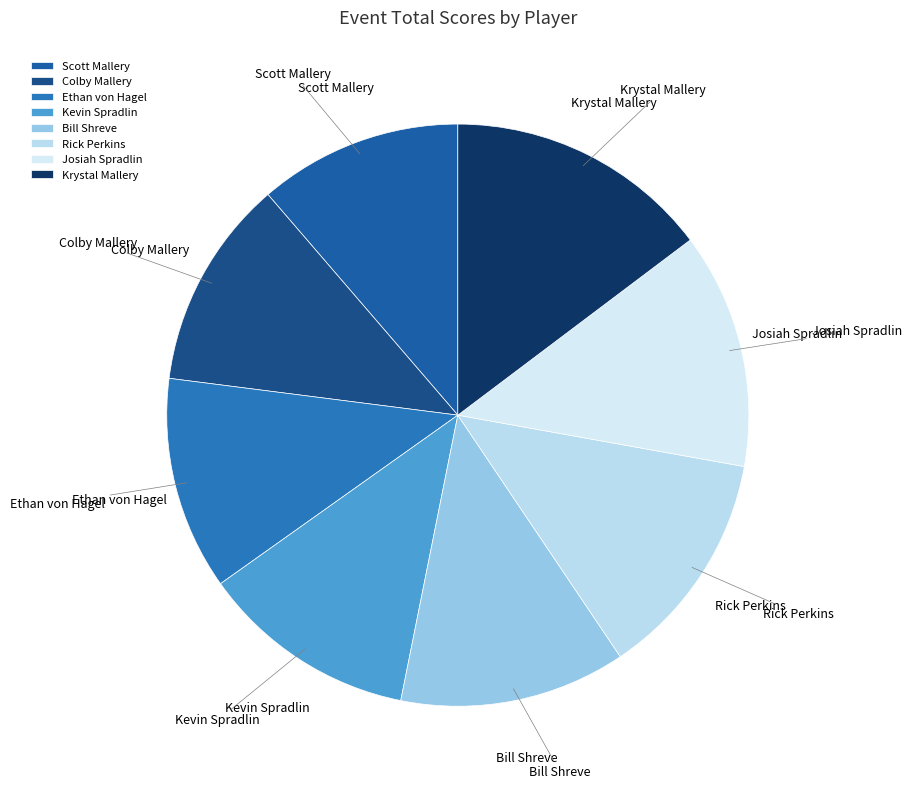

Do Rick Perkins and Scott Mallery together represent more than half of the pie?

No